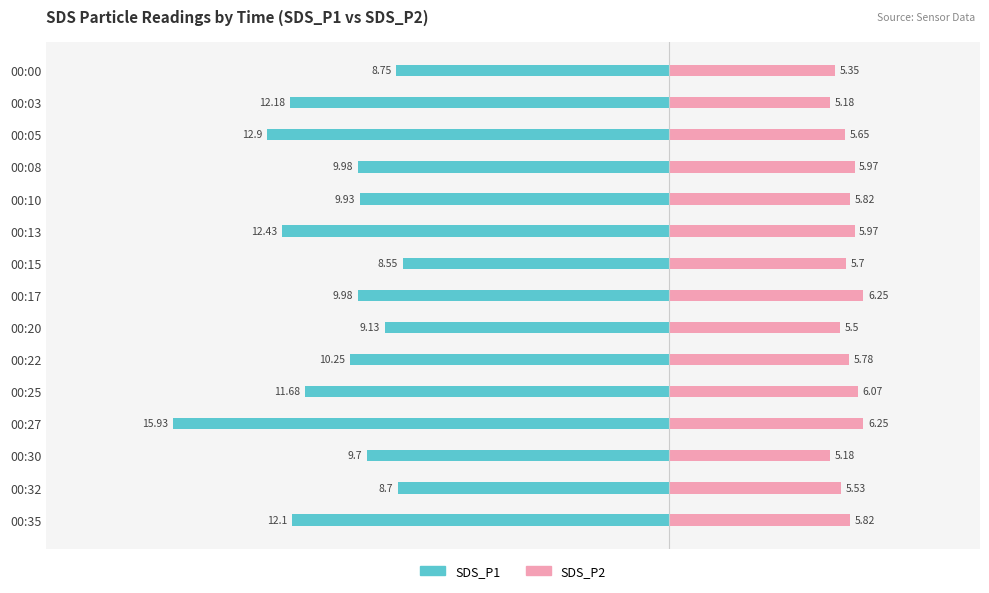

How many groups of bars are there?

15